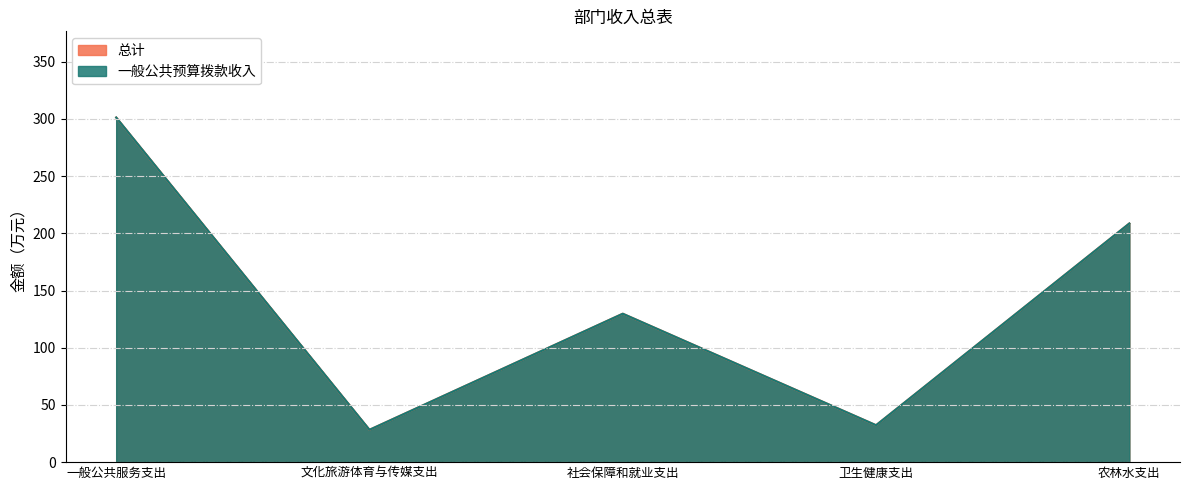

True or false: 一般公共预算拨款收入 and 总计 cross at least once.

False